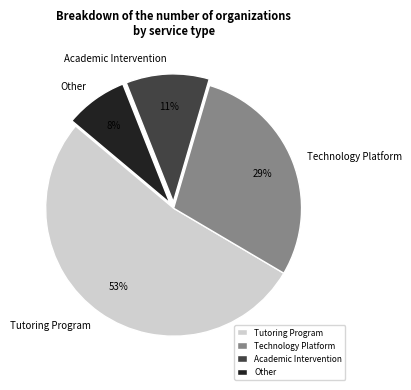

True or false: Tutoring Program accounts for 43% of the total.

False